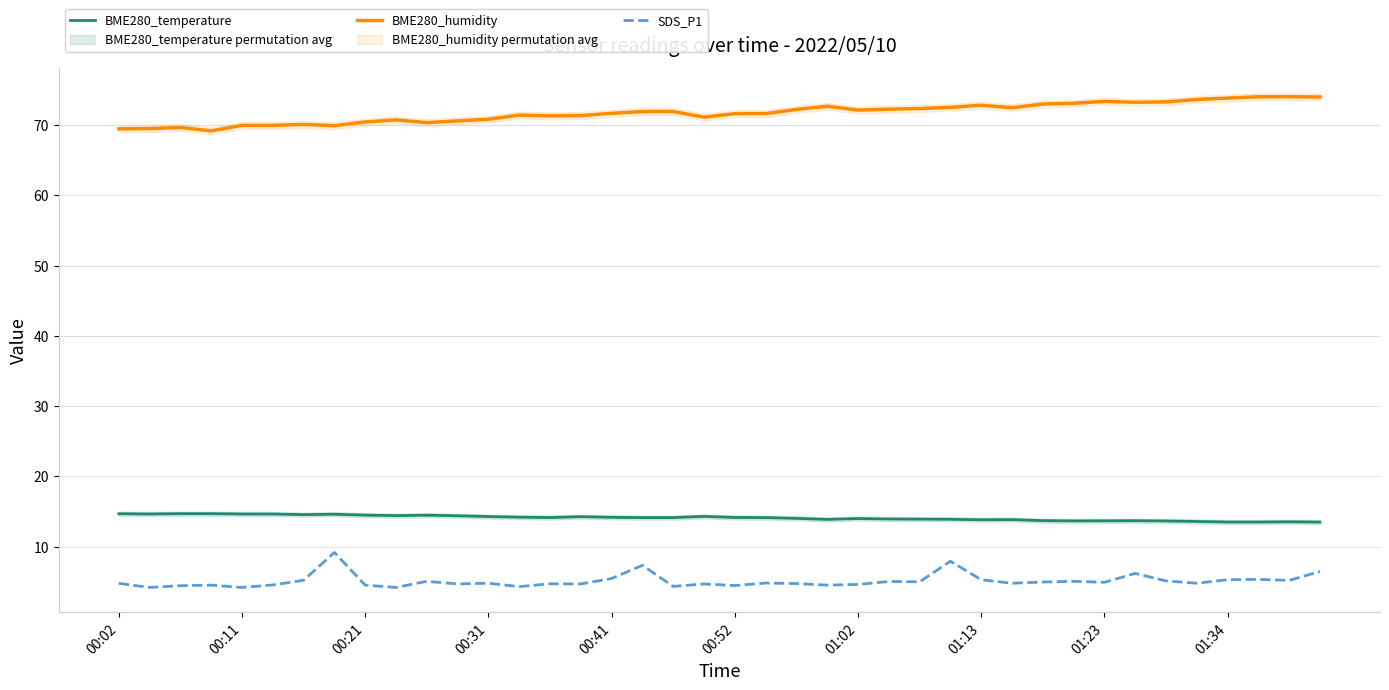

What is the minimum value for BME280_humidity?

69.2